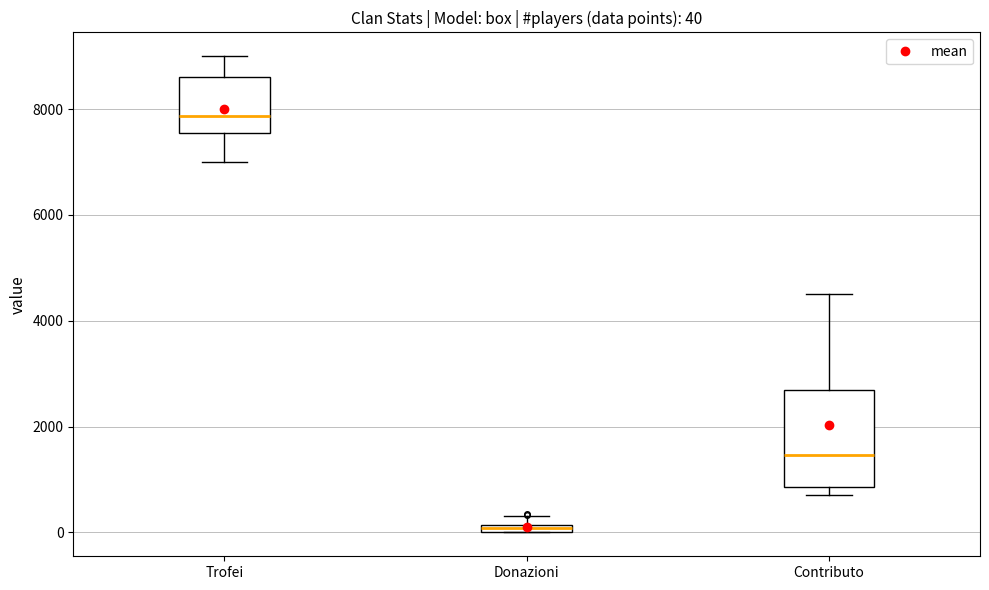

Comparing the boxes themselves (not the whiskers), which one is the tallest?

Contributo